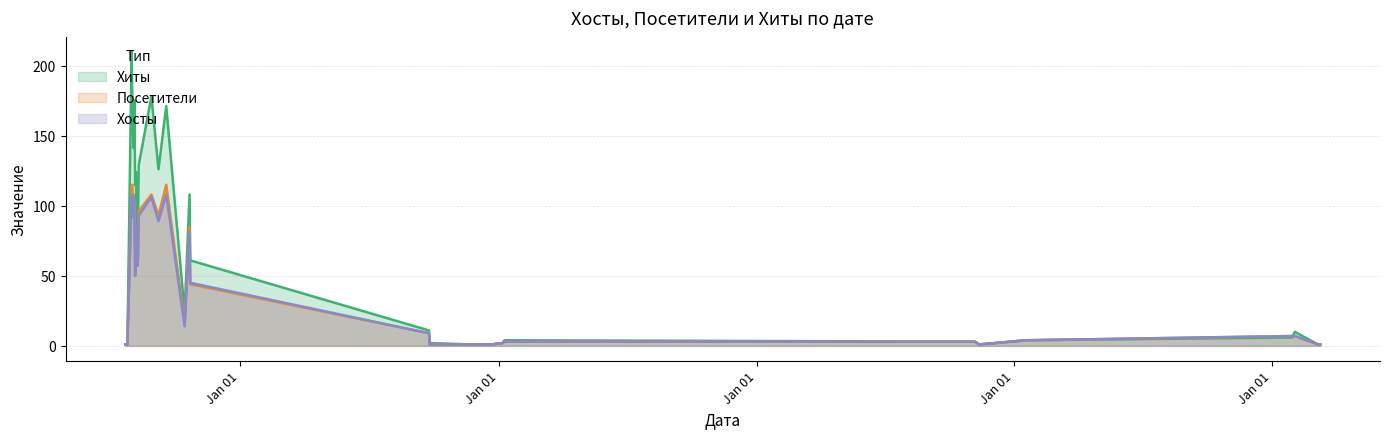

What position from the left is 2024-03-09?

31